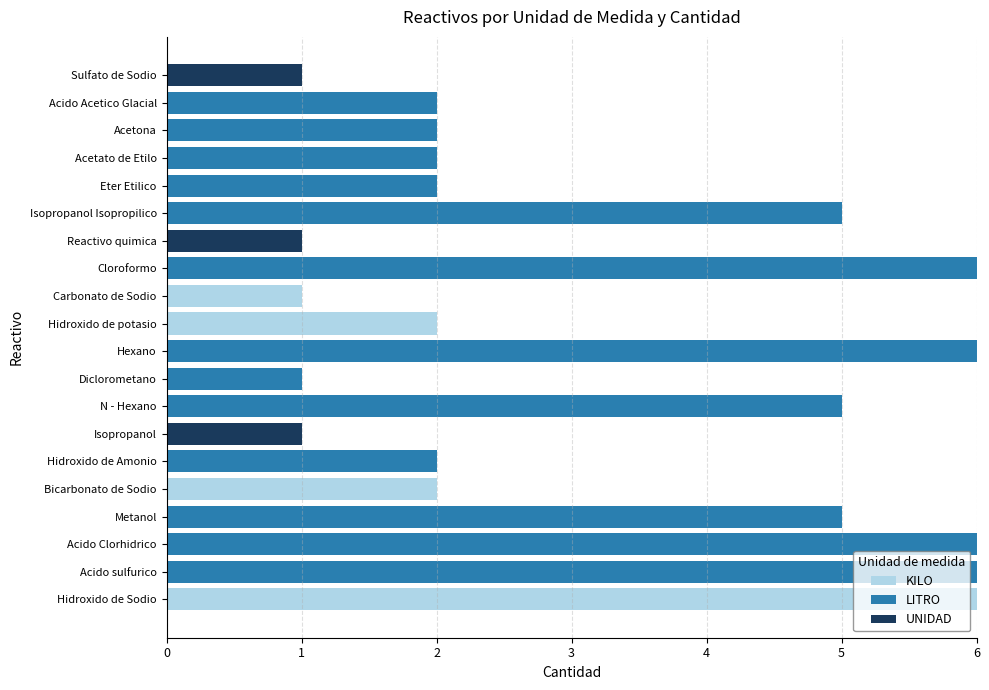

The value of KILO at Acido sulfurico is 0. True or false?

True